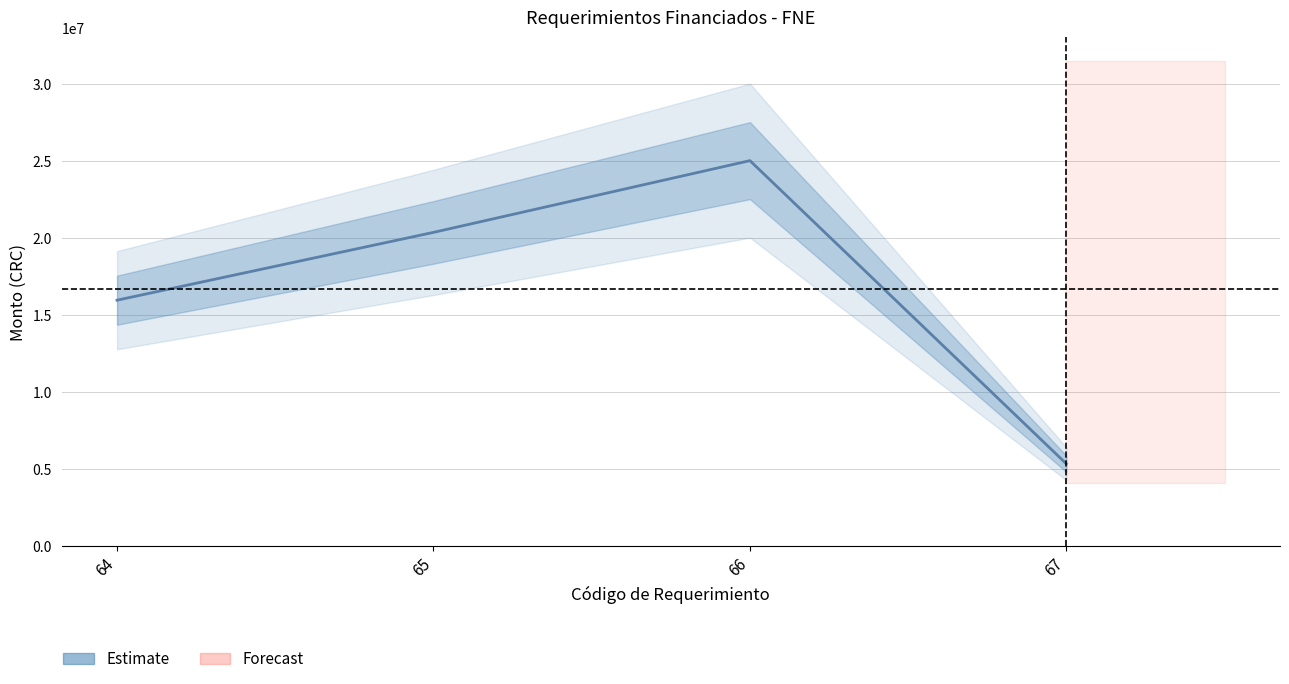

True or false: the data shows 20370200 at 65.

True